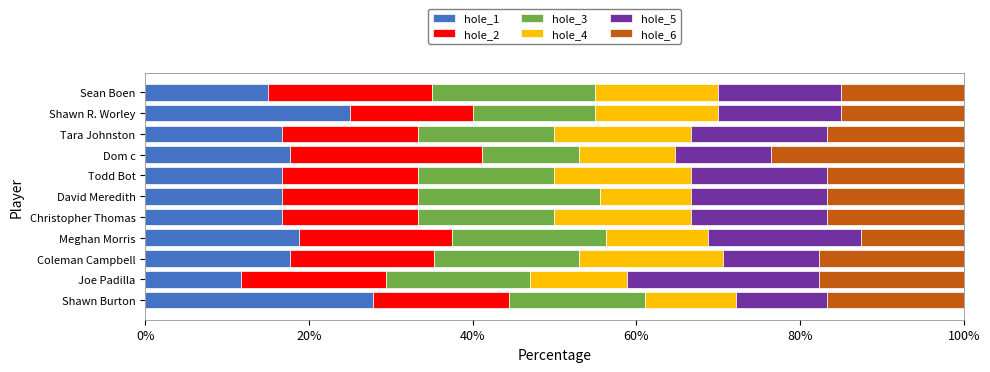

What is the total value across all series at Todd Bot?

100.0